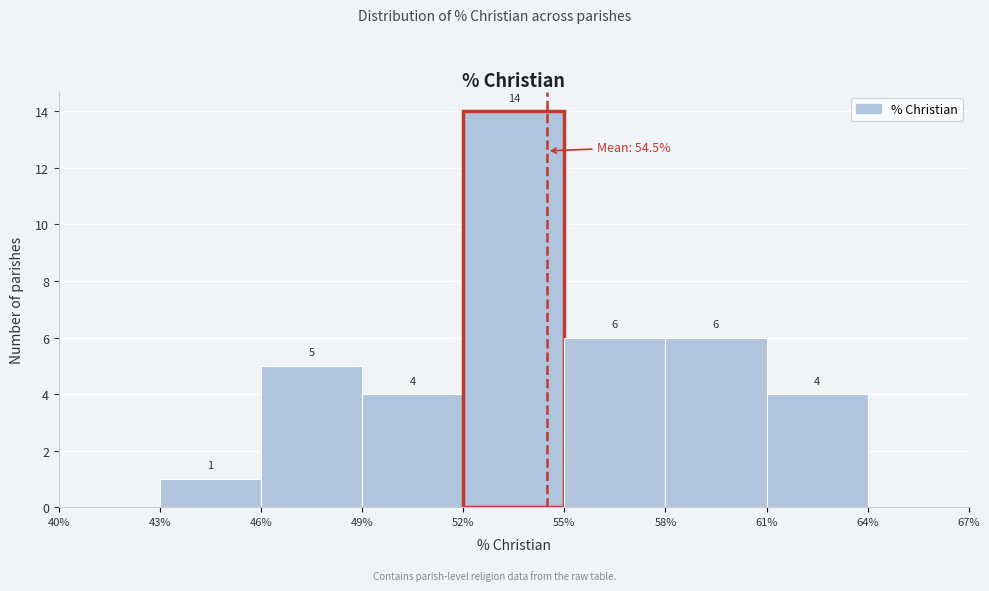

Over which range of the x-axis is the bar tallest?

52% to 55%